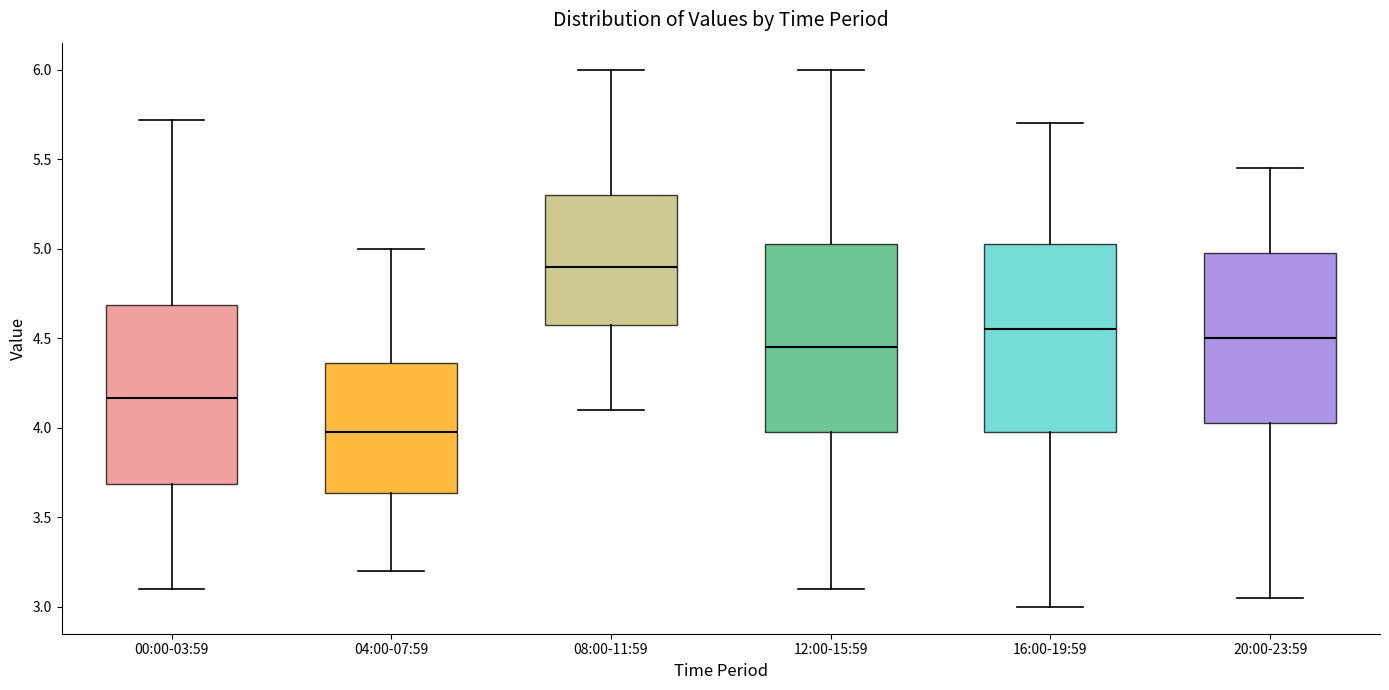

Which box's median line is the lowest?

04:00-07:59